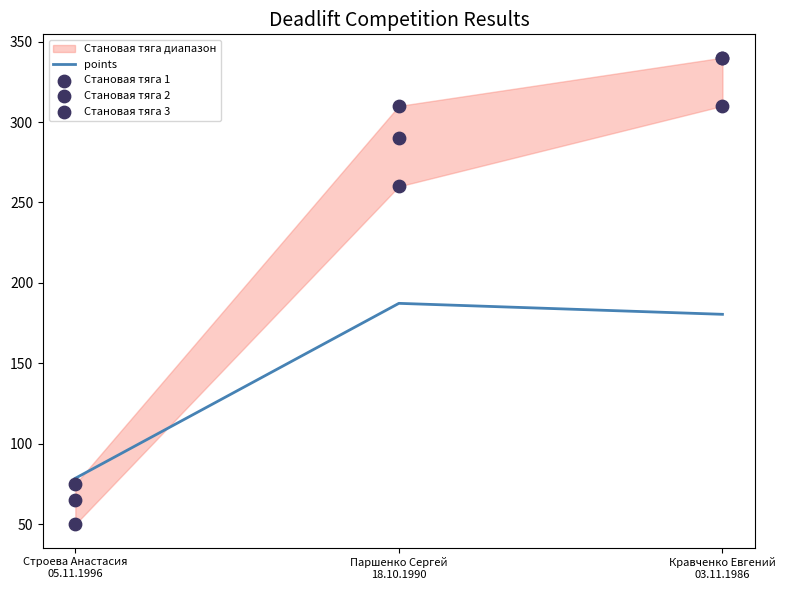

Which series reaches the maximum Y coordinate?

Становая тяга 2